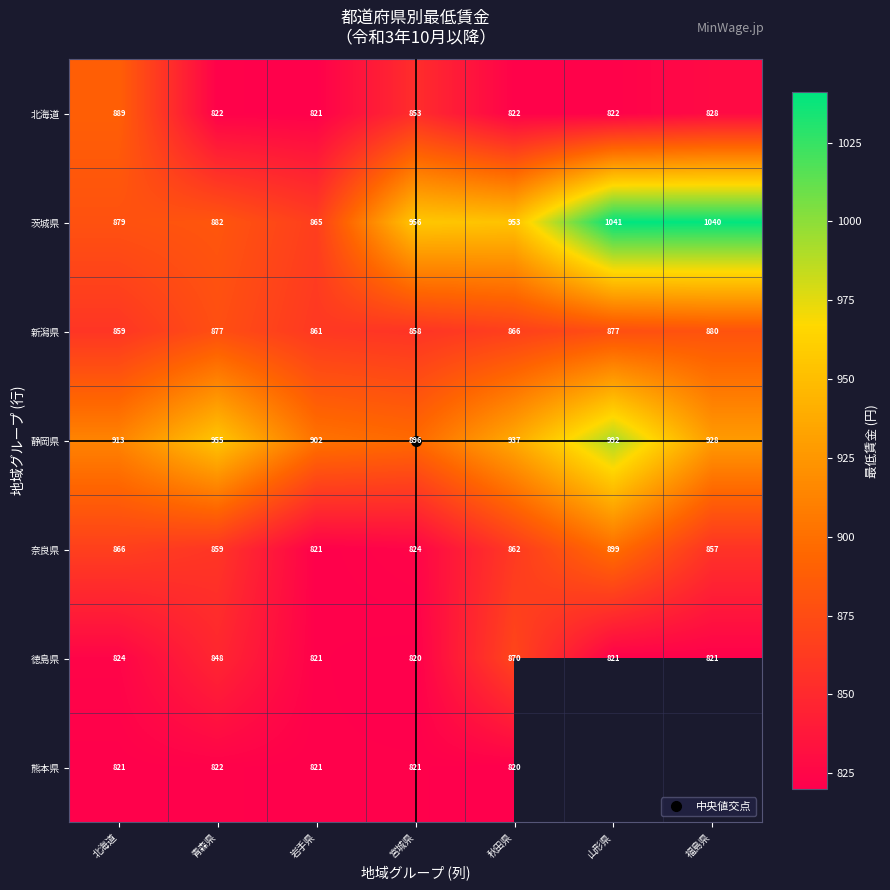

Where is 徳島県 nearest to the value 845?

青森県